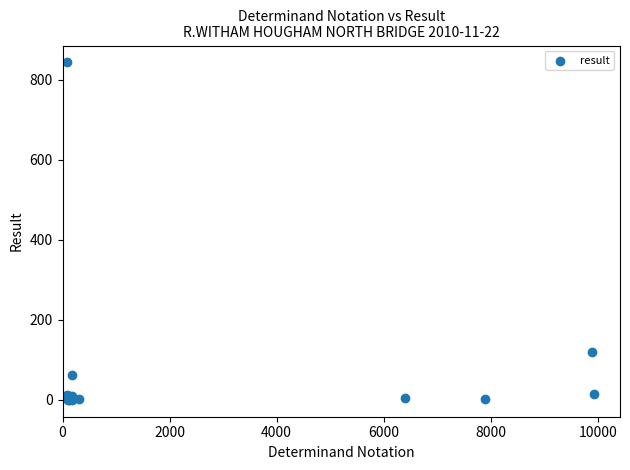

What Y value in the scatter plot is closest to 421?

119.4